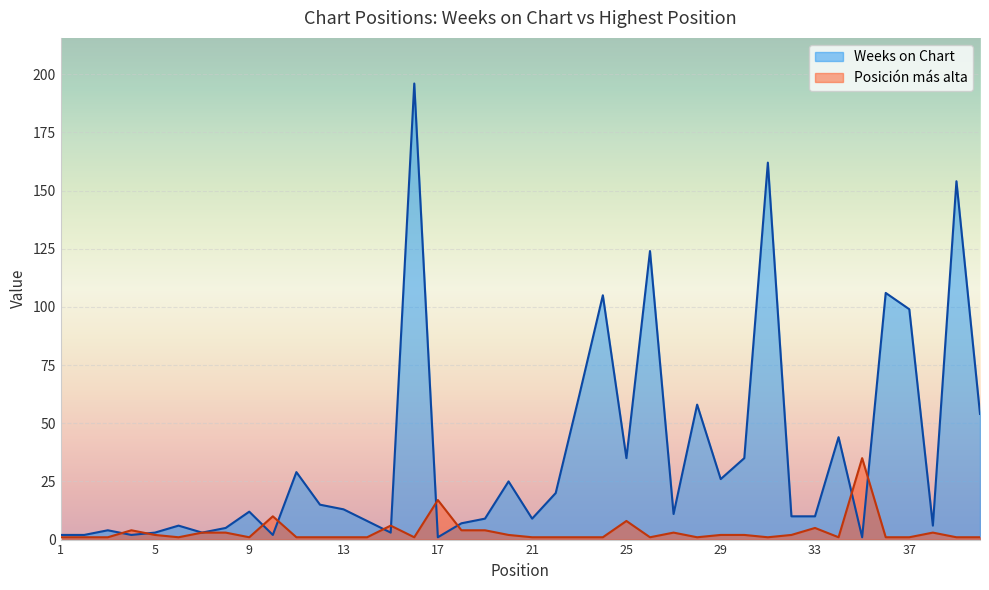

Reading right to left, transcribe all the data shown in this chart.

Weeks on Chart: 40=54	39=154	38=6	37=99	36=106	35=1	34=44	33=10	32=10	31=162	30=35	29=26	28=58	27=11	26=124	25=35	24=105	23=62	22=20	21=9	20=25	19=9	18=7	17=1	16=196	15=3	14=8	13=13	12=15	11=29	10=2	9=12	8=5	7=3	6=6	5=3	4=2	3=4	2=2	1=2
Posicion mas alta: 40=1	39=1	38=3	37=1	36=1	35=35	34=1	33=5	32=2	31=1	30=2	29=2	28=1	27=3	26=1	25=8	24=1	23=1	22=1	21=1	20=2	19=4	18=4	17=17	16=1	15=6	14=1	13=1	12=1	11=1	10=10	9=1	8=3	7=3	6=1	5=2	4=4	3=1	2=1	1=1